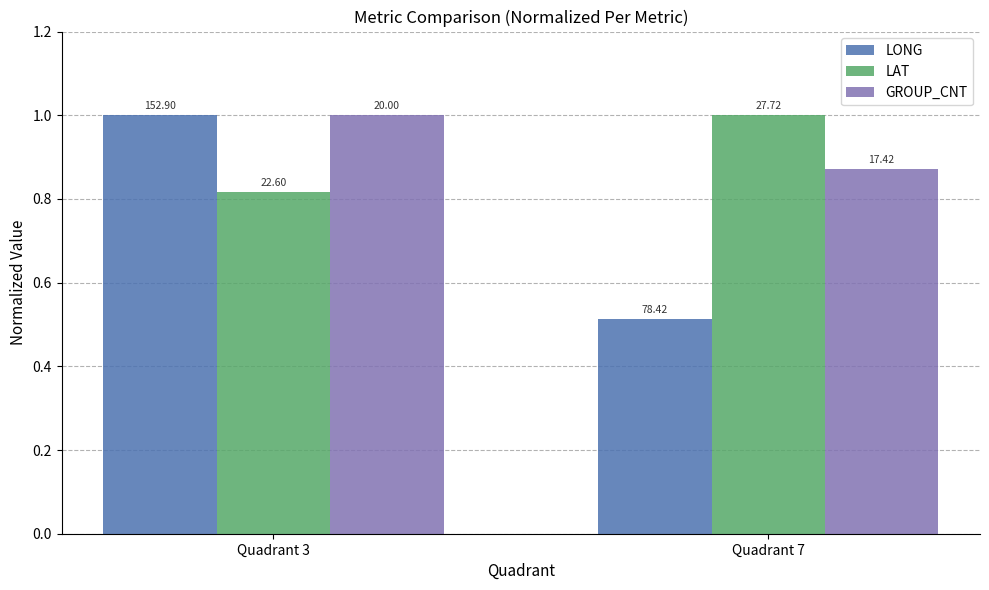

Reading left to right, extract all data points from this chart.

LONG: 1.0	0.5
LAT: 0.8	1.0
GROUP_CNT: 1.0	0.9